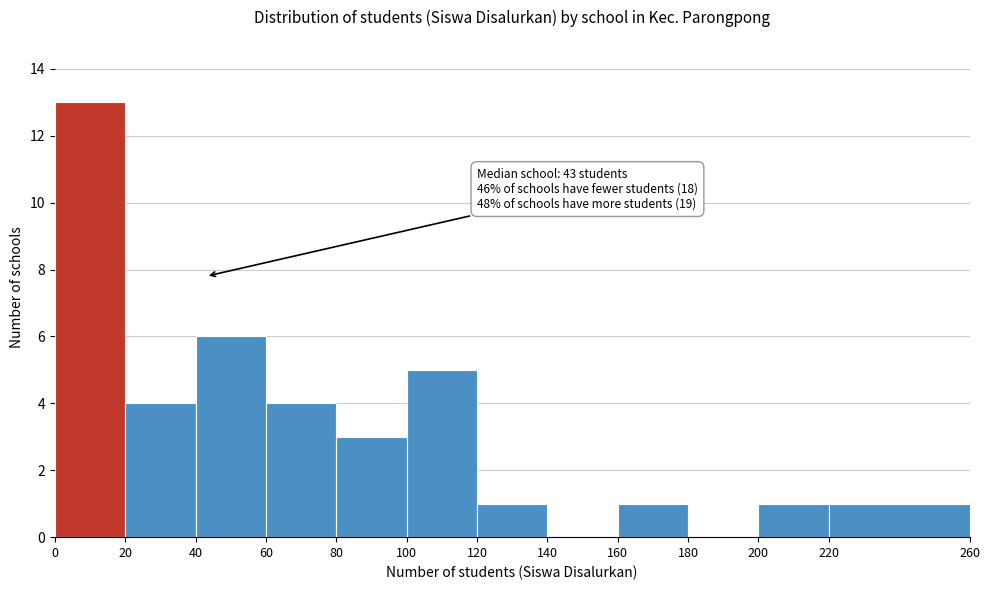

Which range on the x-axis has the tallest bar?

0 to 20